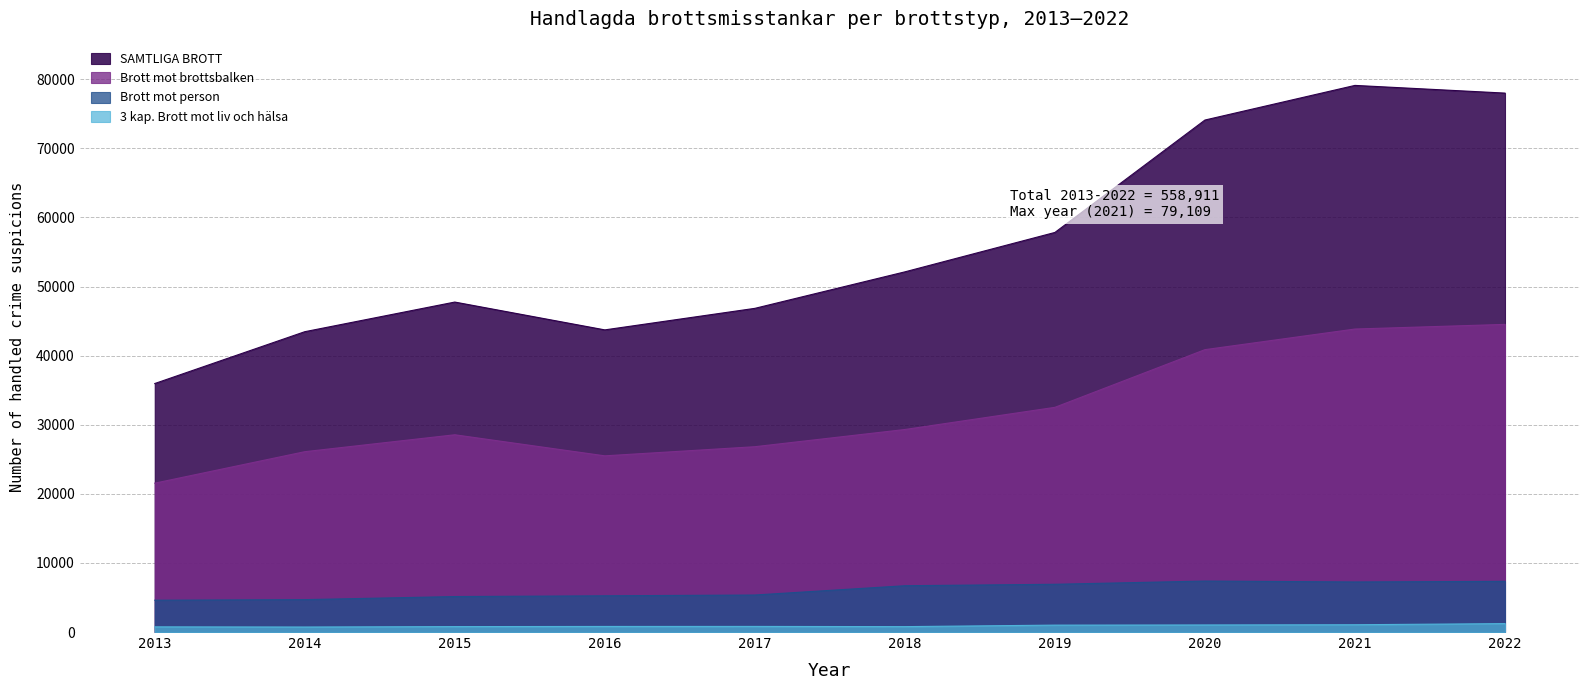

Is it true that Brott mot brottsbalken equals 28548 at 2015?

True